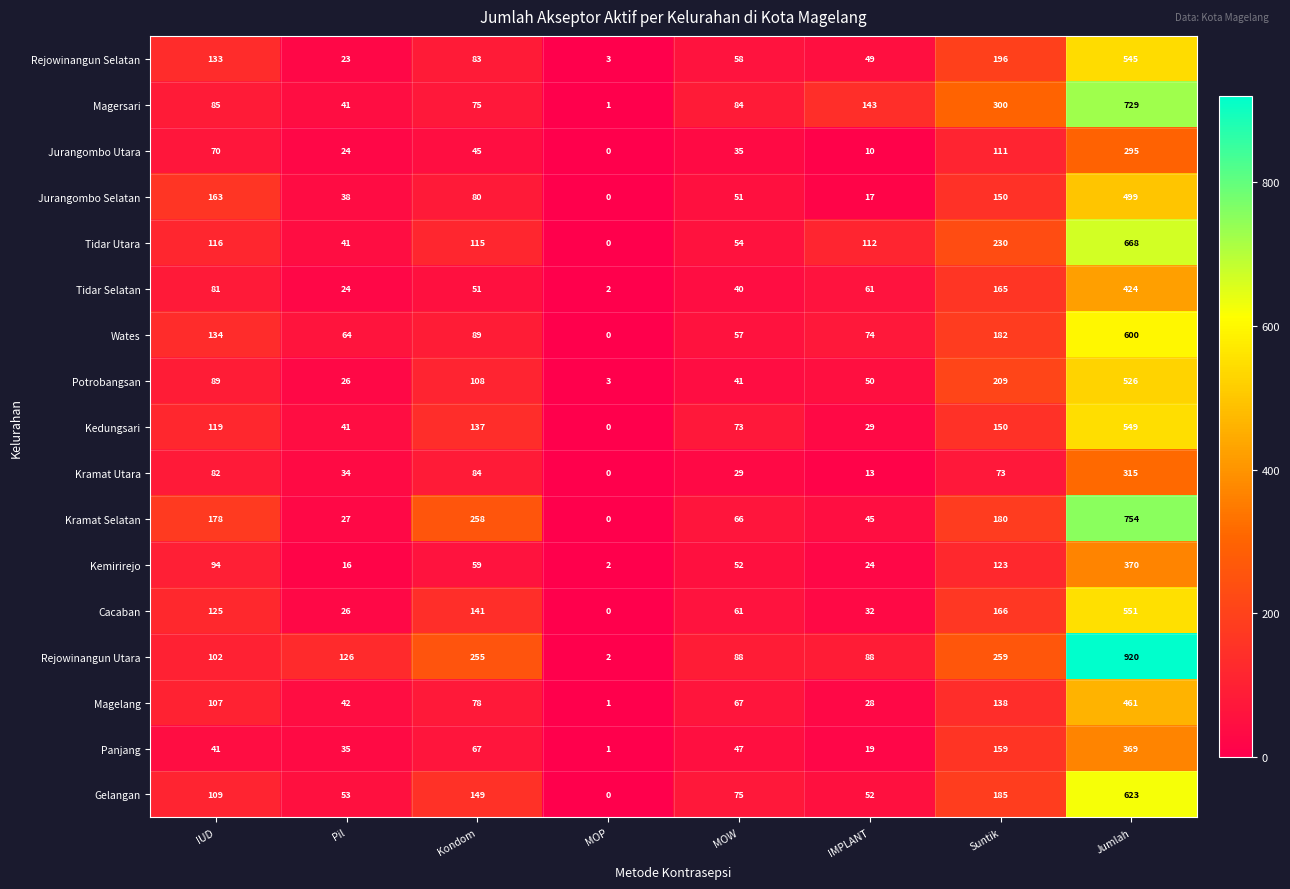

Rank the series by their maximum value, from highest to lowest.

Rejowinangun Utara, Kramat Selatan, Magersari, Tidar Utara, Gelangan, Wates, Cacaban, Kedungsari, Rejowinangun Selatan, Potrobangsan, Jurangombo Selatan, Magelang, Tidar Selatan, Kemirirejo, Panjang, Kramat Utara, Jurangombo Utara